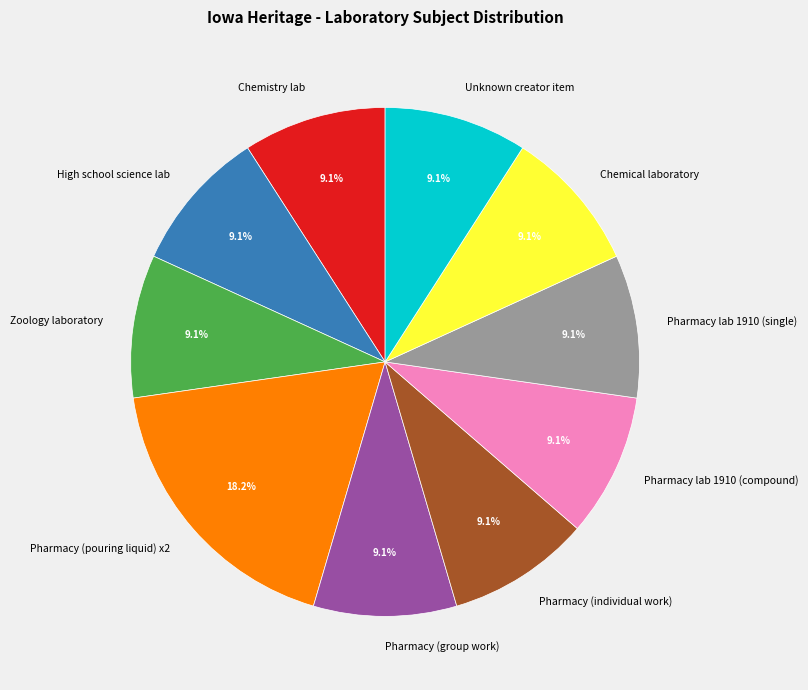

What portion of the pie excludes Chemistry lab?

90.9%